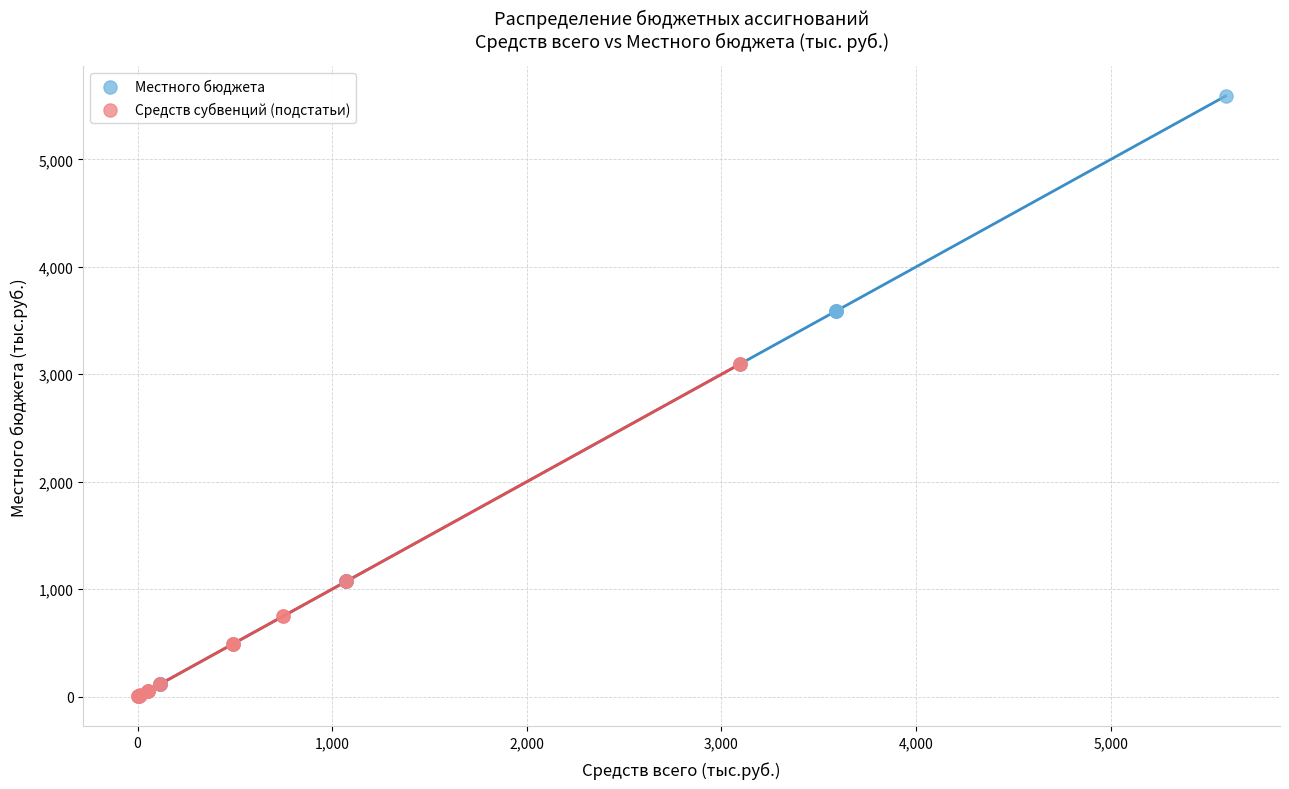

Which series reaches the maximum Y coordinate?

Местного бюджета